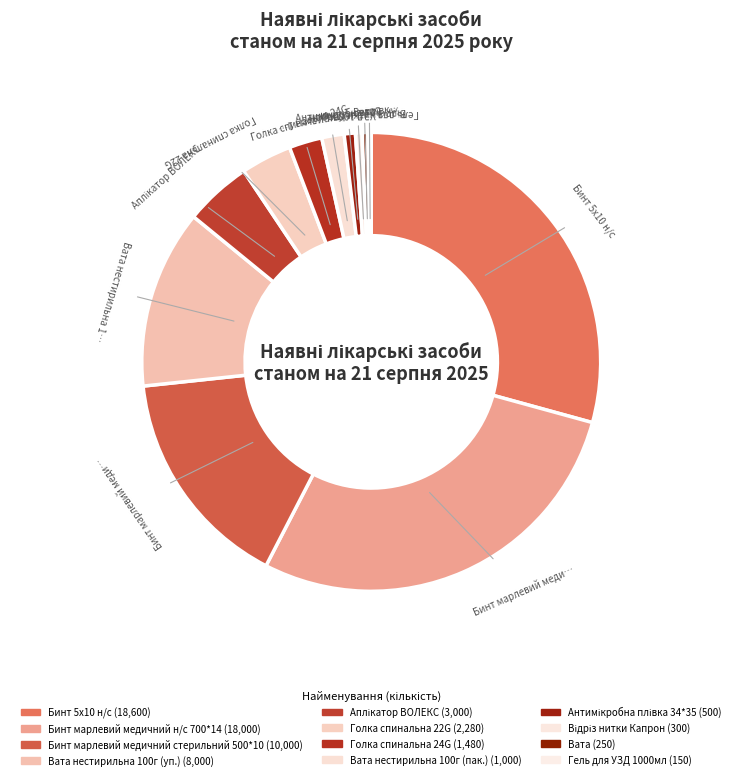

Rank the categories by value from lowest to highest.

Гель для УЗД 1000мл, Вата, Відріз нитки Капрон, Антимікробна плівка 34*35, Вата нестирильна 100г (пак.), Голка спинальна 24G, Голка спинальна 22G, Аплікатор ВОЛЕКС, Вата нестирильна 100г (уп.), Бинт марлевий медичний стерильний 500*10, Бинт марлевий медичний н/с 700*14, Бинт 5х10 н/с